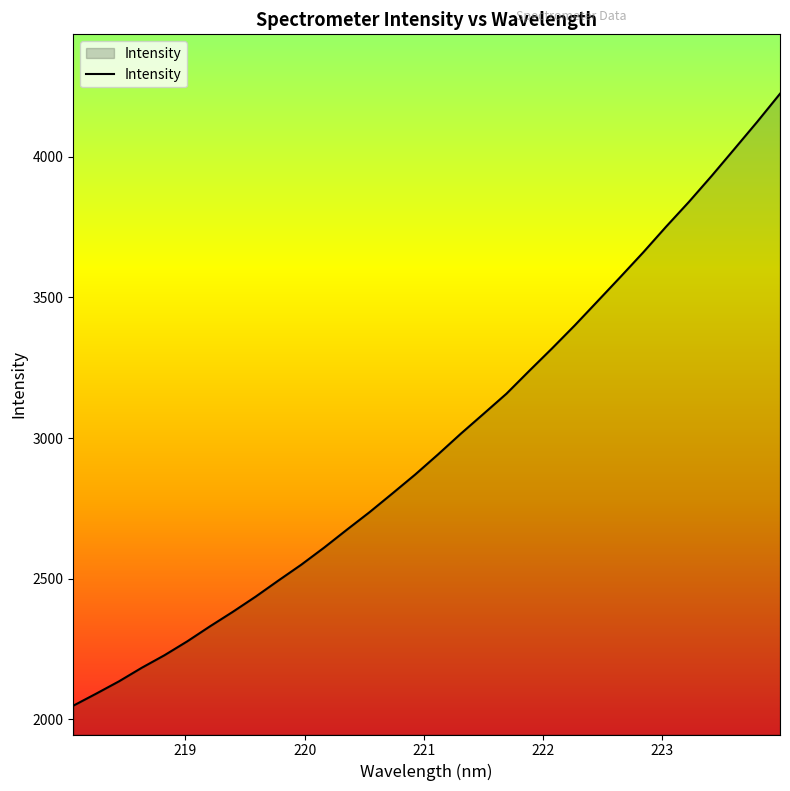

What is the smallest value displayed?

2048.6